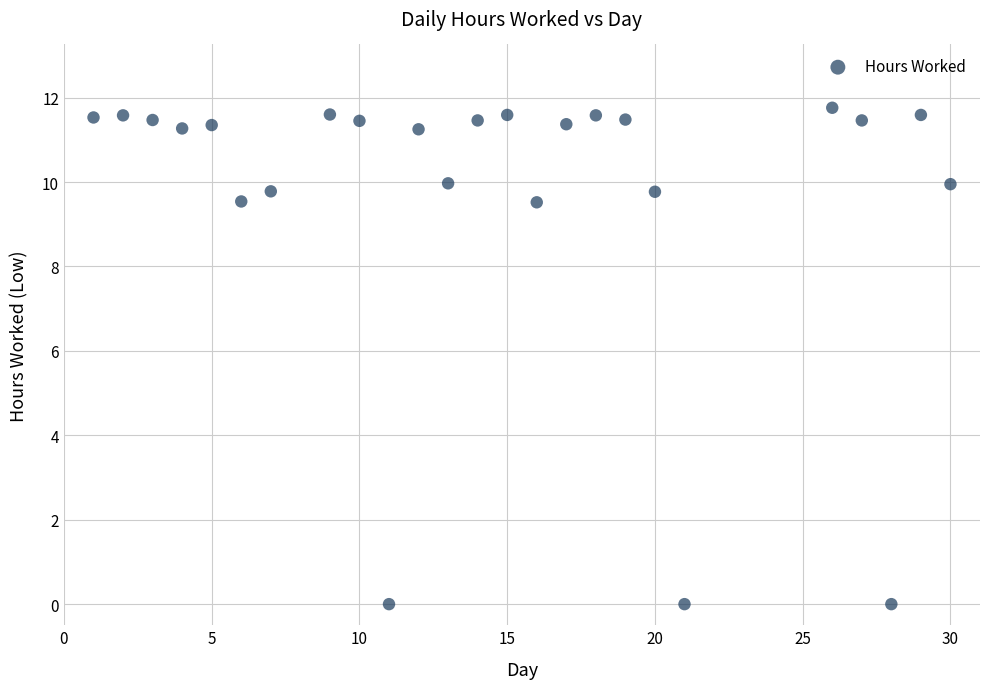

What is the range of Y values (max minus min)?

11.8